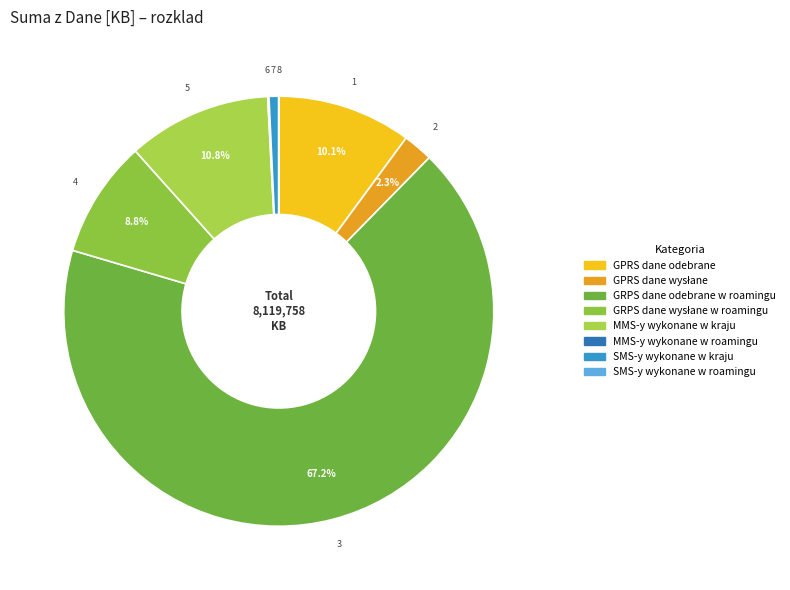

Count the number of slices in the pie.

8